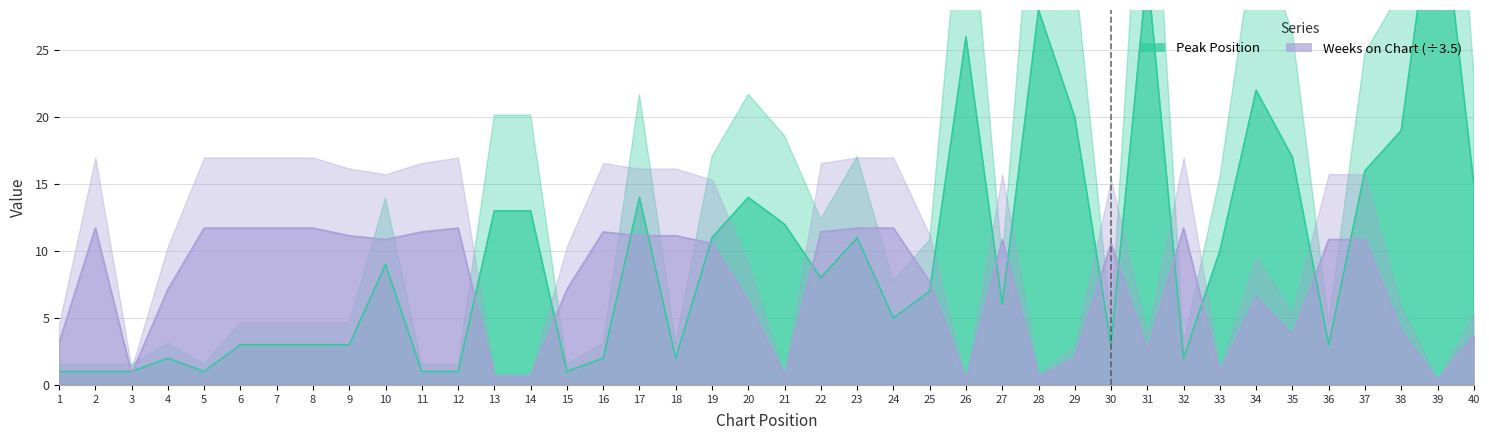

Is the value of Peak Position at 8 greater than the value of Weeks on Chart at 4?

No